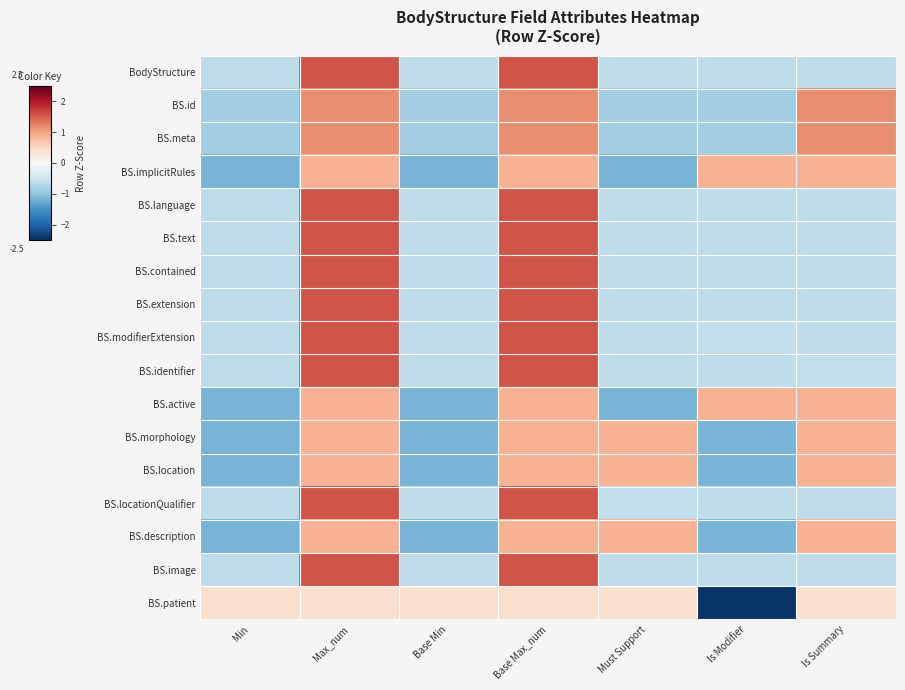

Rank the series at Must Support from highest to lowest value.

BS.morphology, BS.location, BS.description, BS.patient, BS.locationQualifier, BodyStructure, BS.contained, BS.extension, BS.image, BS.language, BS.text, BS.modifierExtension, BS.identifier, BS.id, BS.meta, BS.implicitRules, BS.active